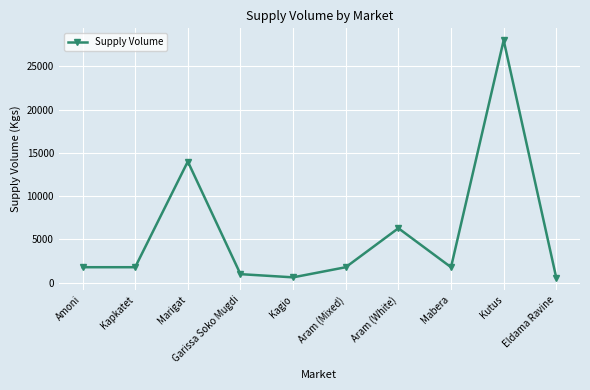

What is the difference between the values at Aram (Mixed) and Eldama Ravine?

1240